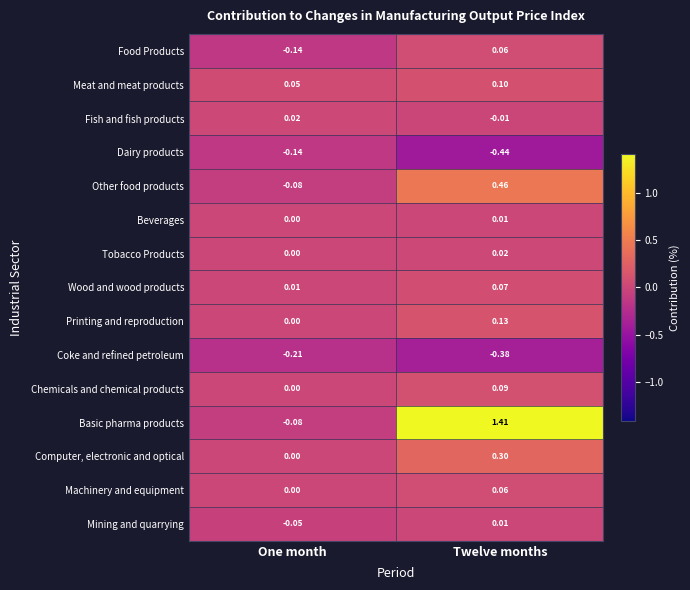

Between One month and Twelve months, which series saw the biggest shift?

Basic pharma products